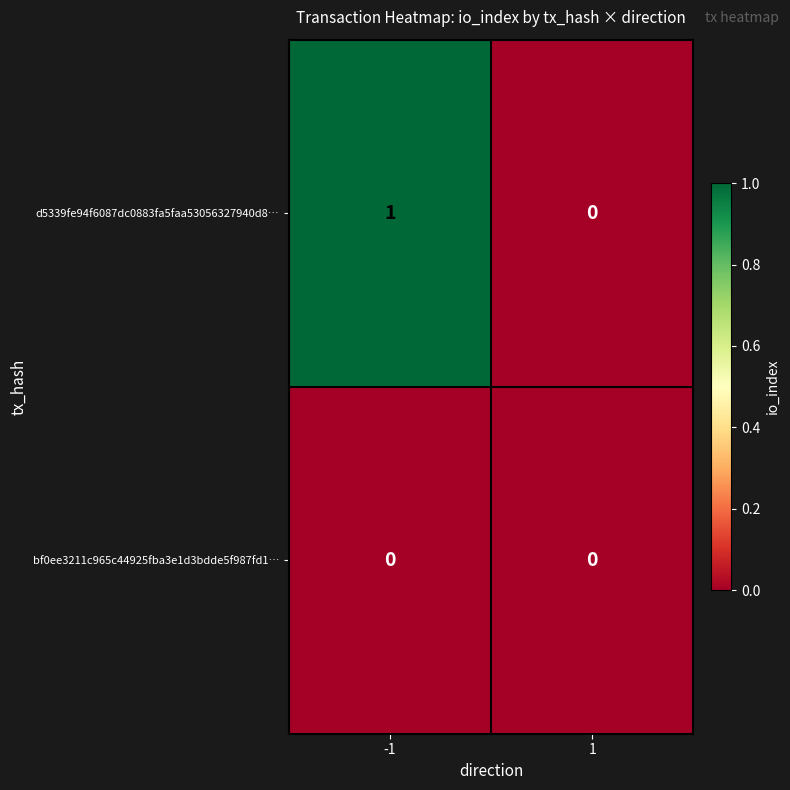

Rank the series by their average value, from lowest to highest.

bf0ee3211c965c44925fba3e1d3bdde5f987fd1…, d5339fe94f6087dc0883fa5faa53056327940d8…